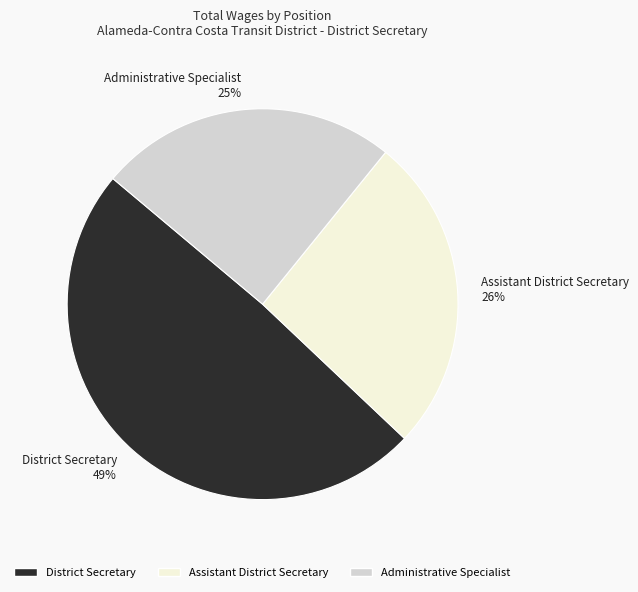

Does any single category account for the majority?

No